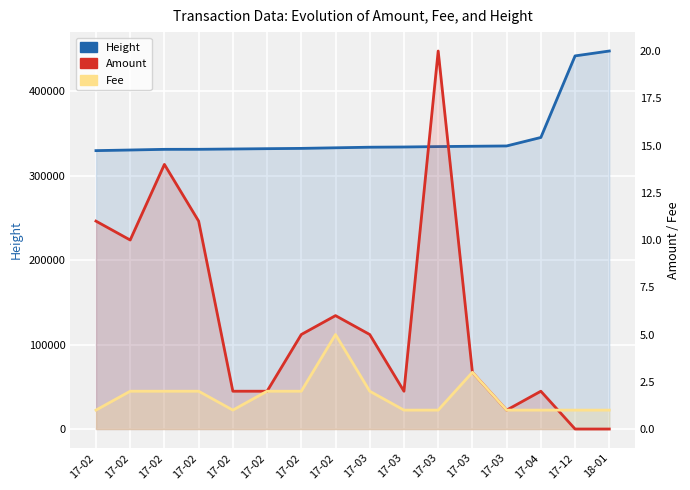

What is the difference between the Height values at 17-02 and 17-03?

3604.0